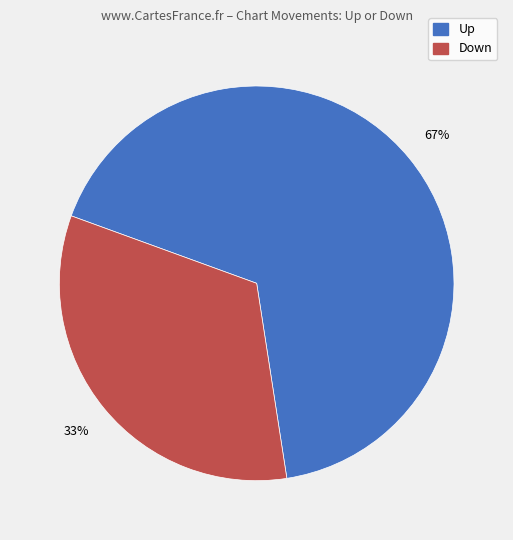

Is there a majority slice in this chart?

Yes